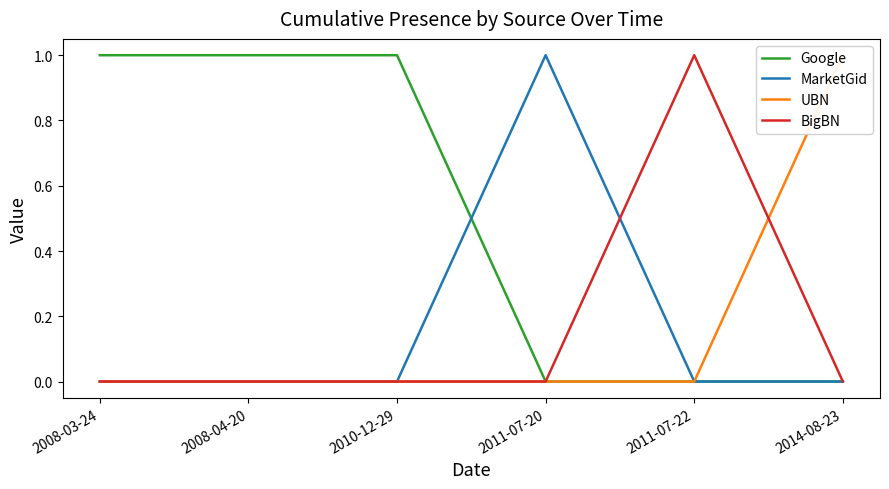

Rank the series at 2008-04-20 from highest to lowest value.

Google, MarketGid, UBN, BigBN